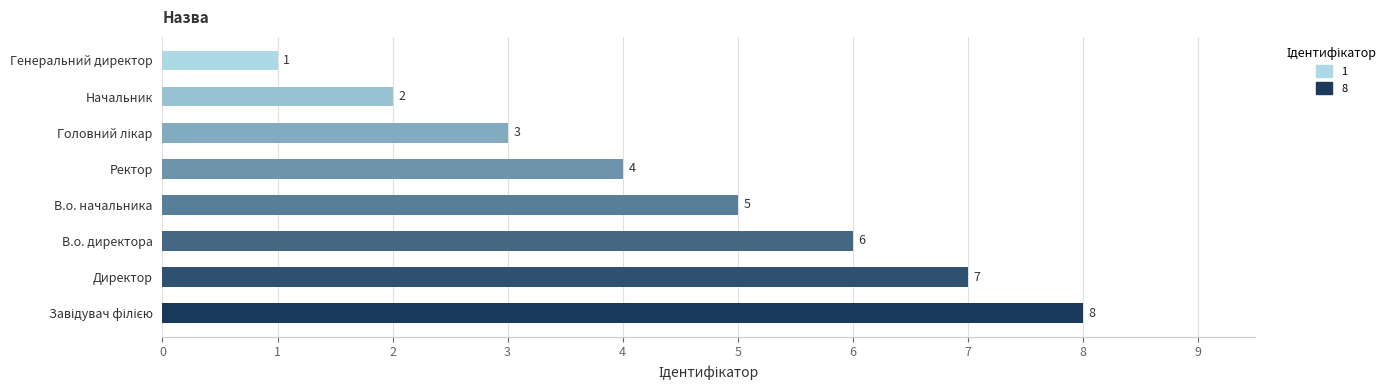

How many values are below 5?

4